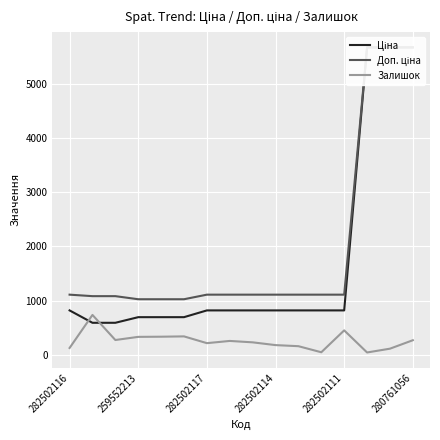

The value of Доп. ціна at 14 is 1980.4. True or false?

False